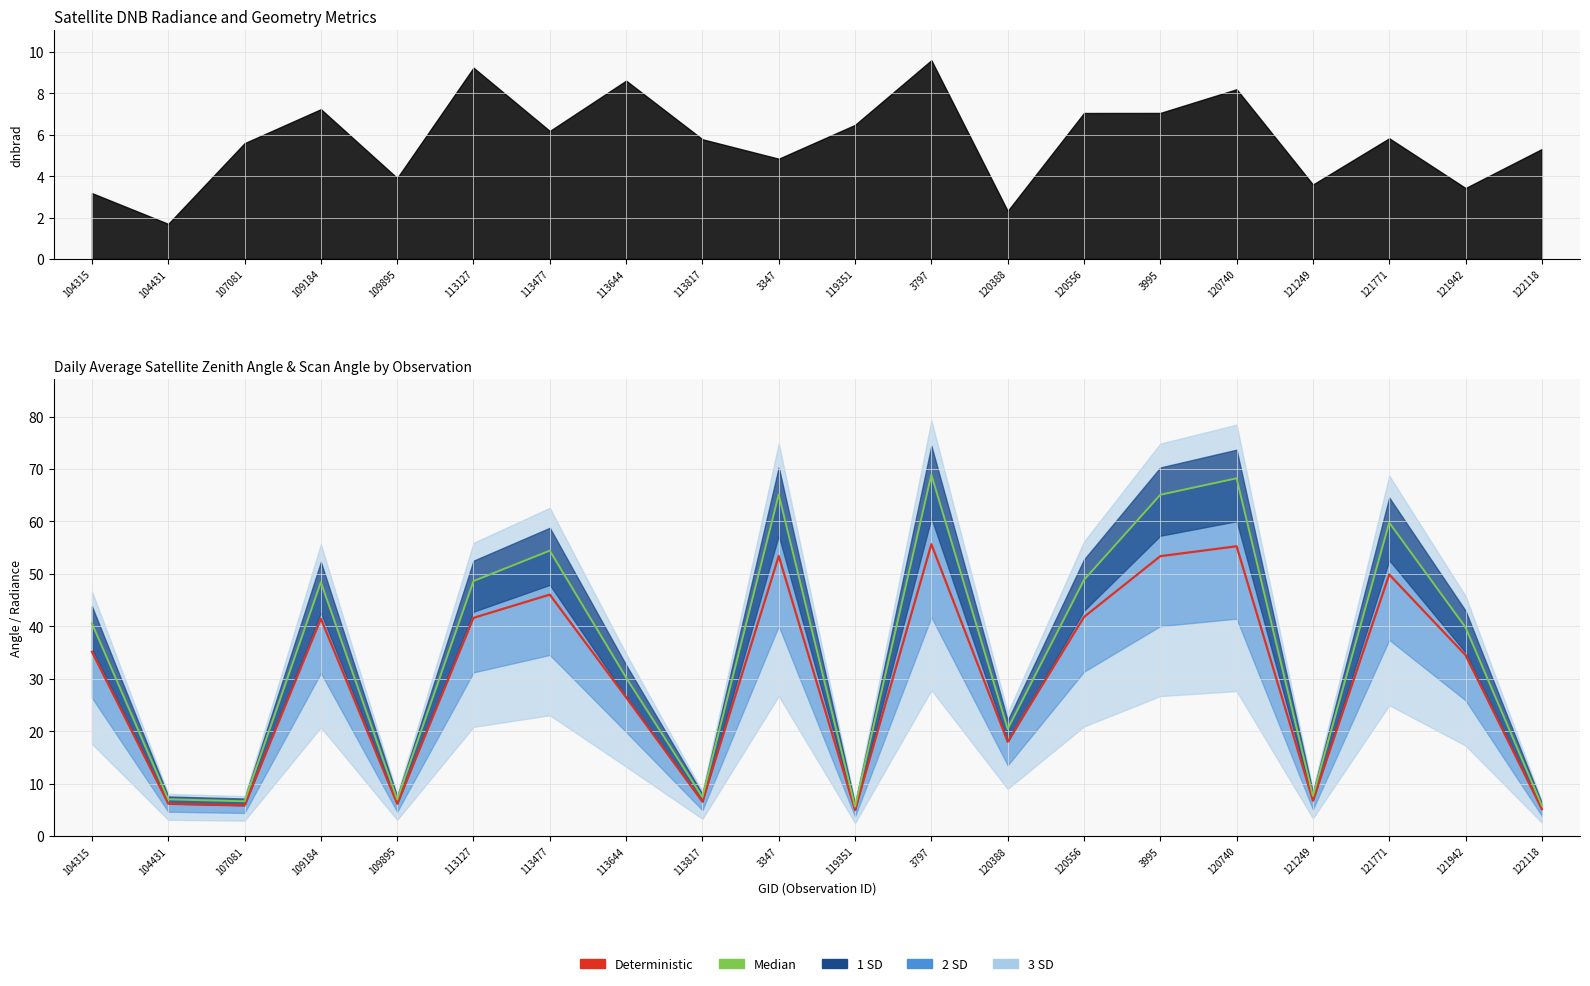

How many lines are shown in the chart?

2